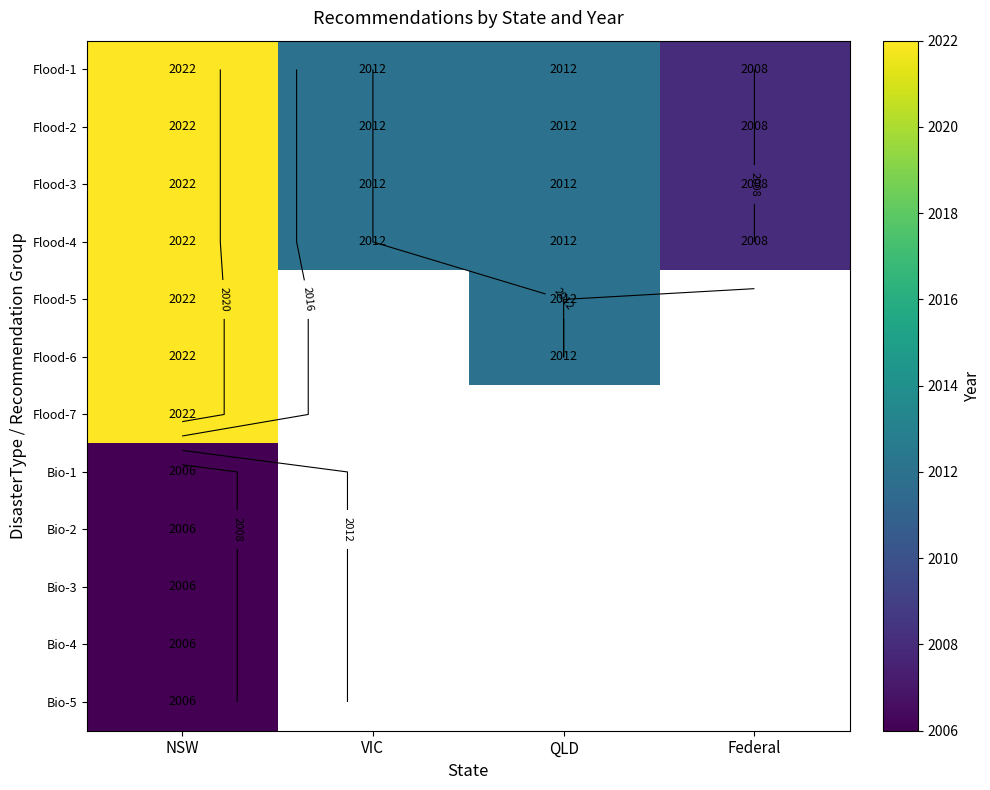

List the labels in order of Flood-7 value, smallest first.

NSW, VIC, QLD, Federal